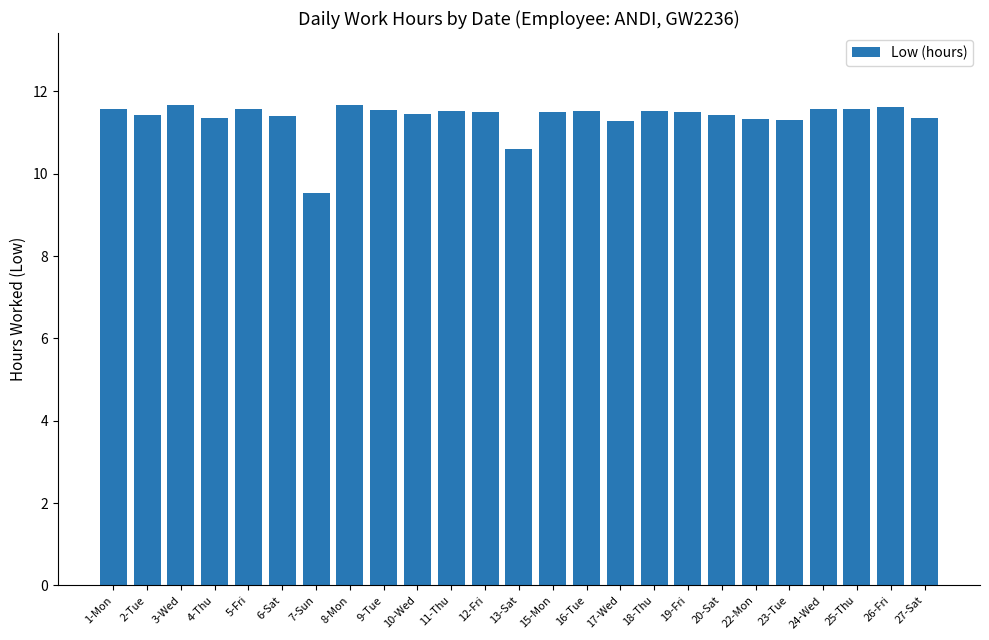

What is the label of the 25th bar from the right?

1-Mon